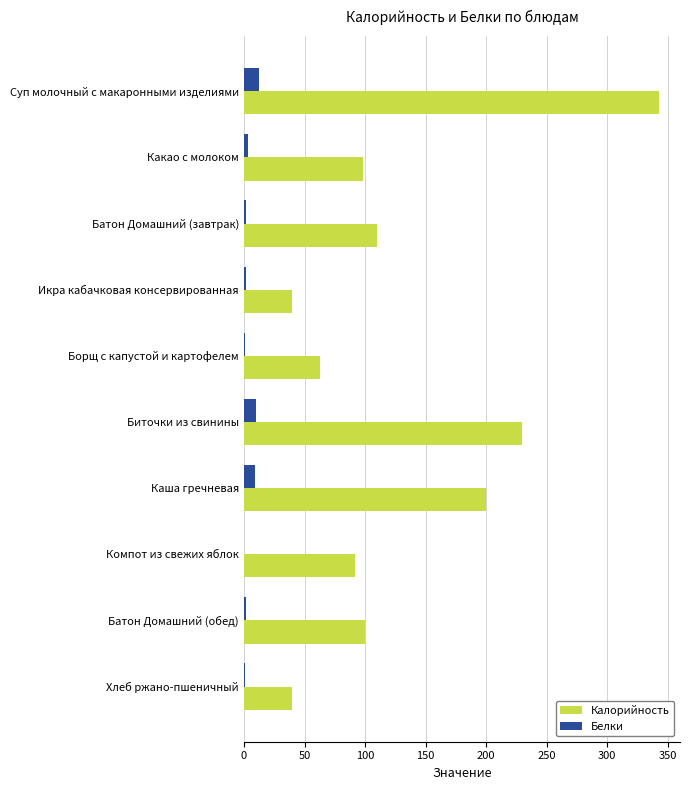

The Белки series shows 9 at Каша гречневая. True or false?

True